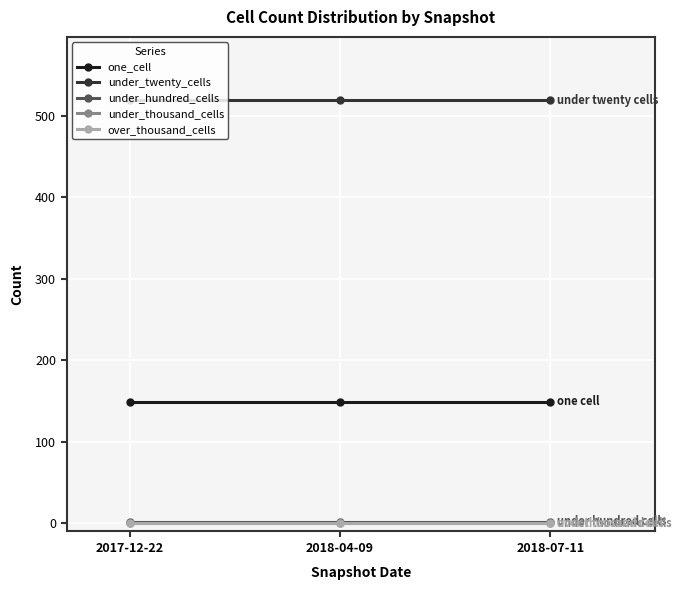

Is this an area chart (filled region under the line)?

No